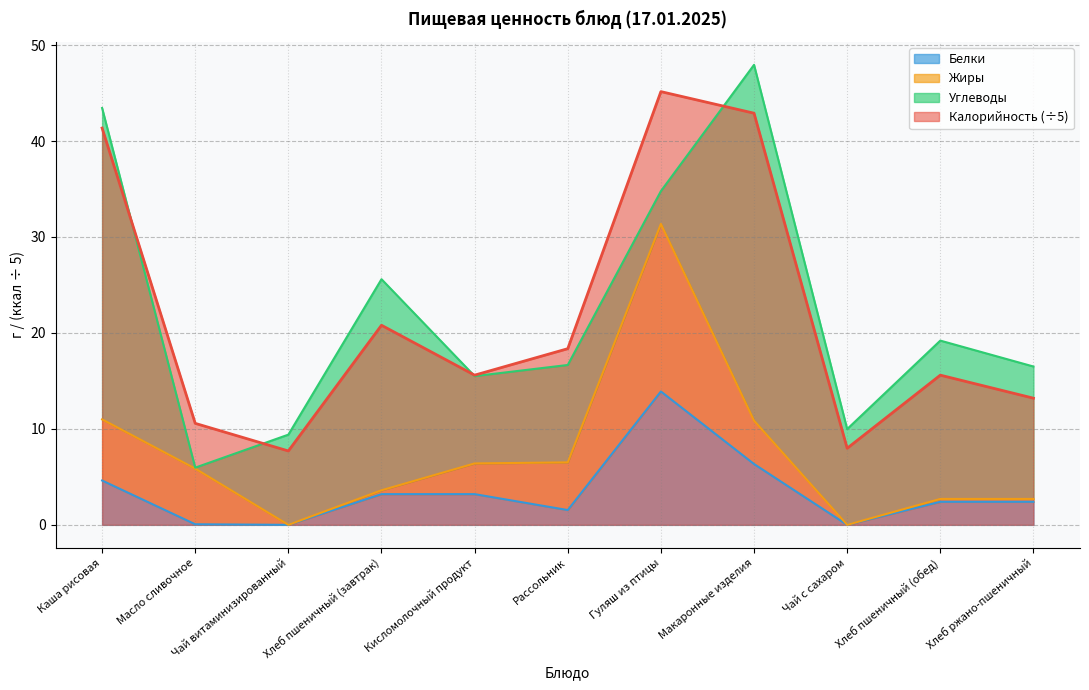

At which category does Калорийность reach its first local peak?

Хлеб пшеничный (завтрак)